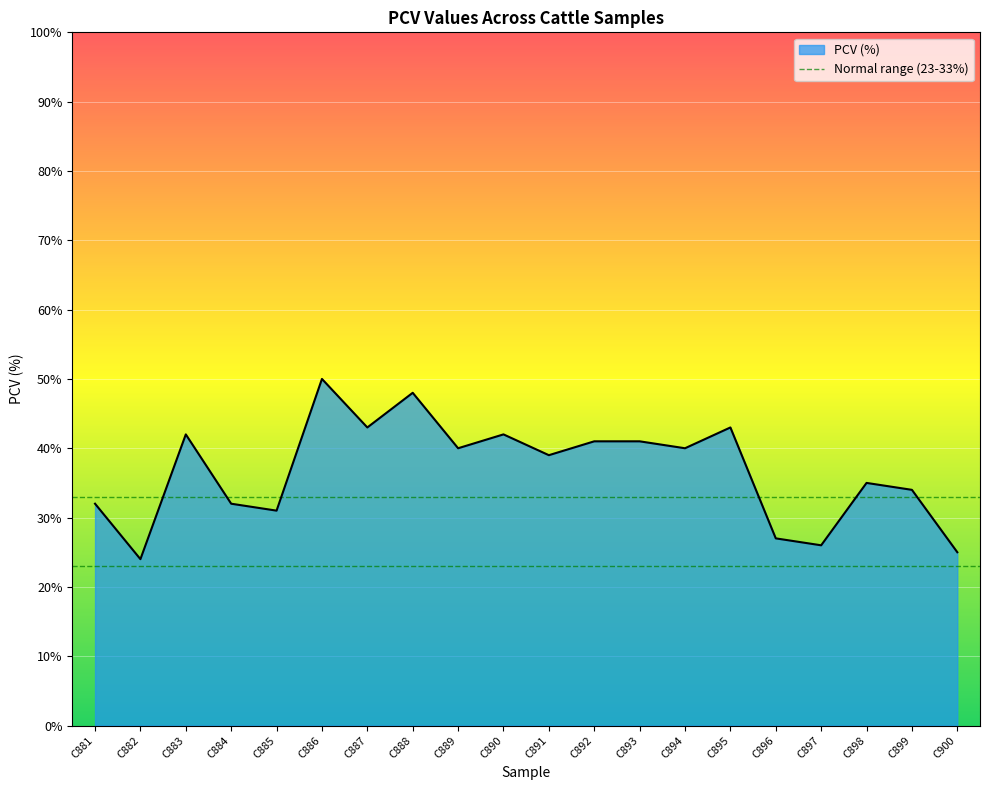

What is the difference between the maximum and minimum values?

26